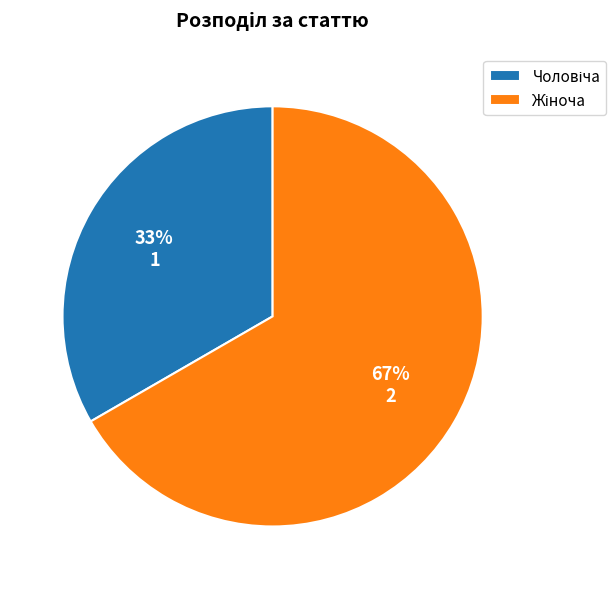

Count the number of slices in the pie.

2